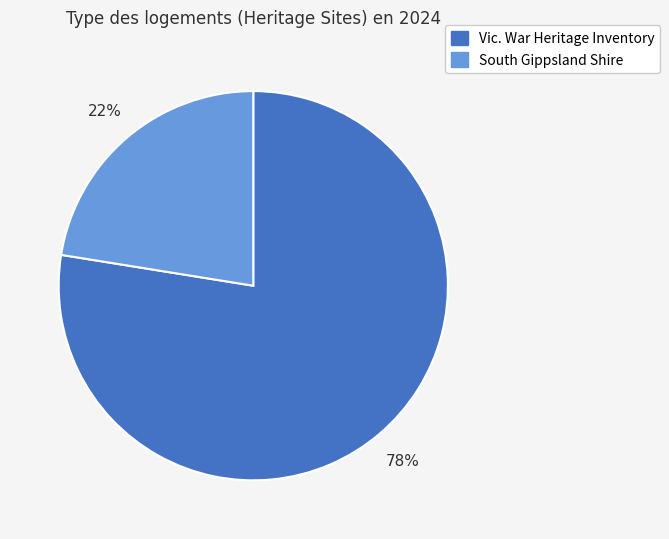

Does any single category account for the majority?

Yes